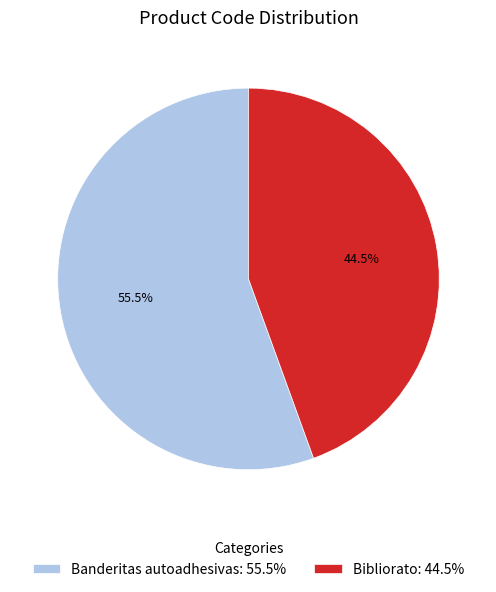

Which slice is the largest?

Banderitas autoadhesivas